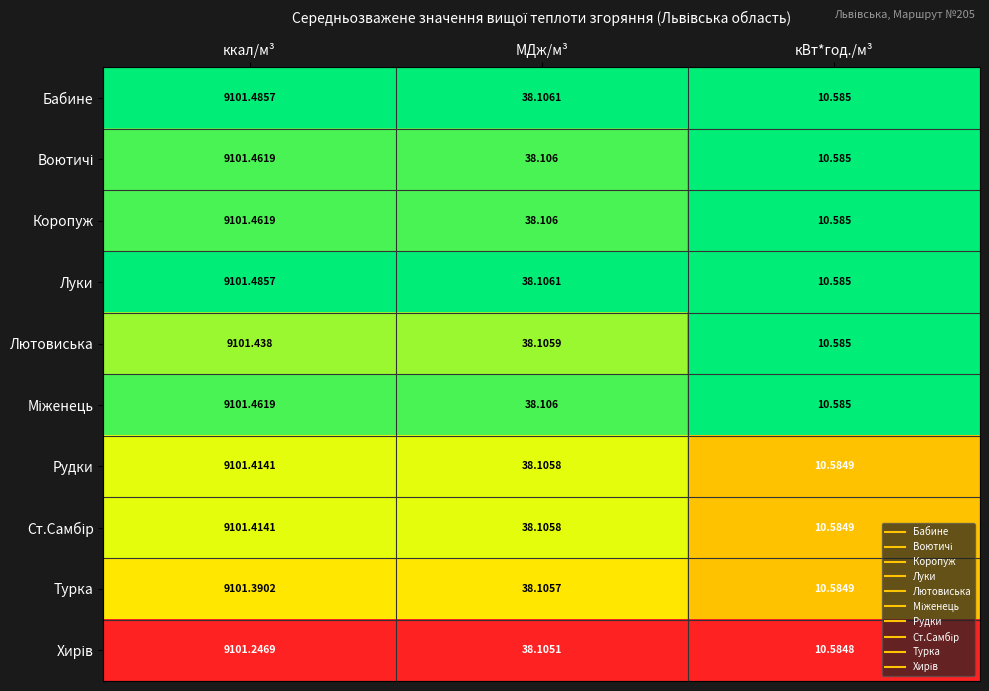

At which category is the sum across all series the highest?

ккал/м³